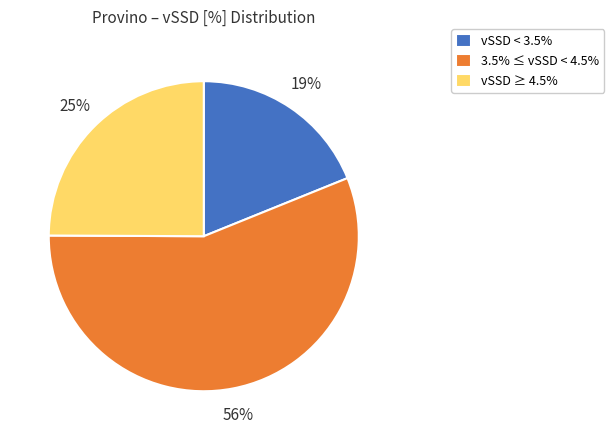

What percentage is the vSSD ≥ 4.5% slice, to the nearest percent?

25%